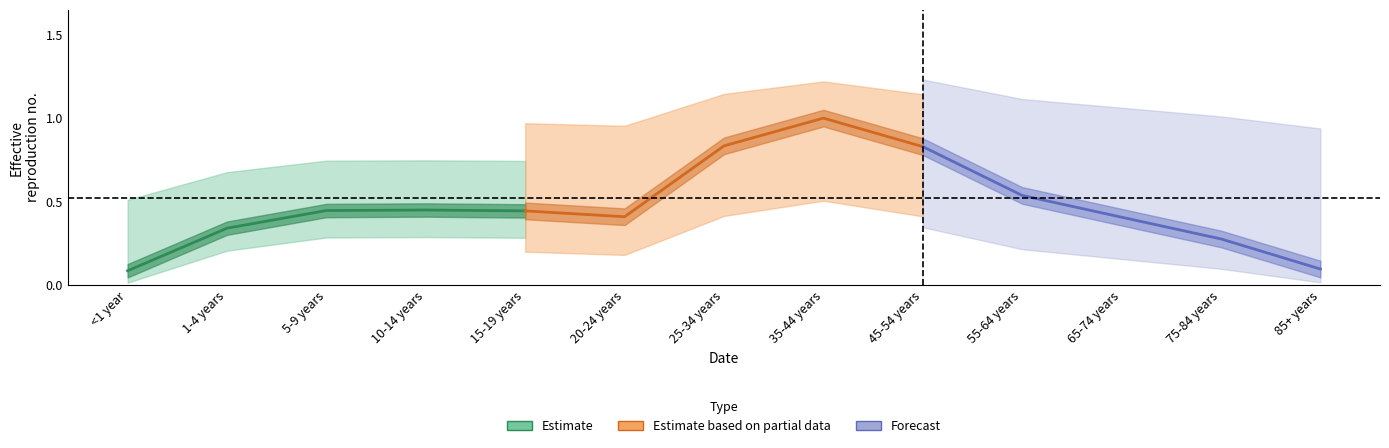

What is the value of the Estimate based on partial data point at the 4th from the left?

1.0